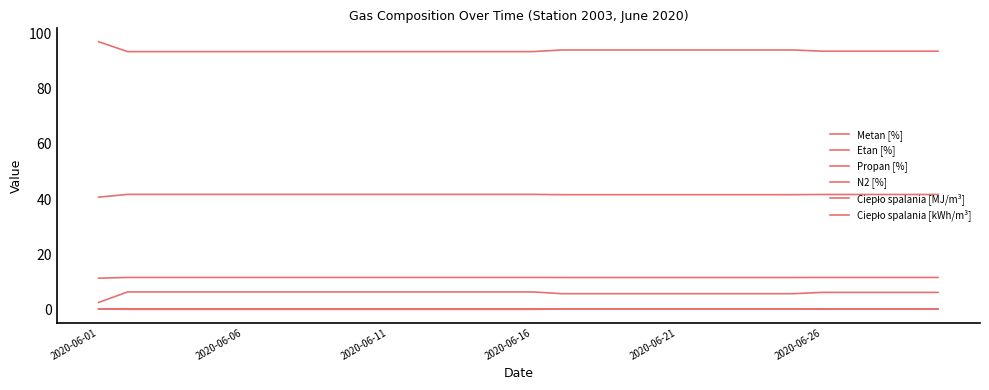

Which series has the largest total across all categories?

Metan [%]